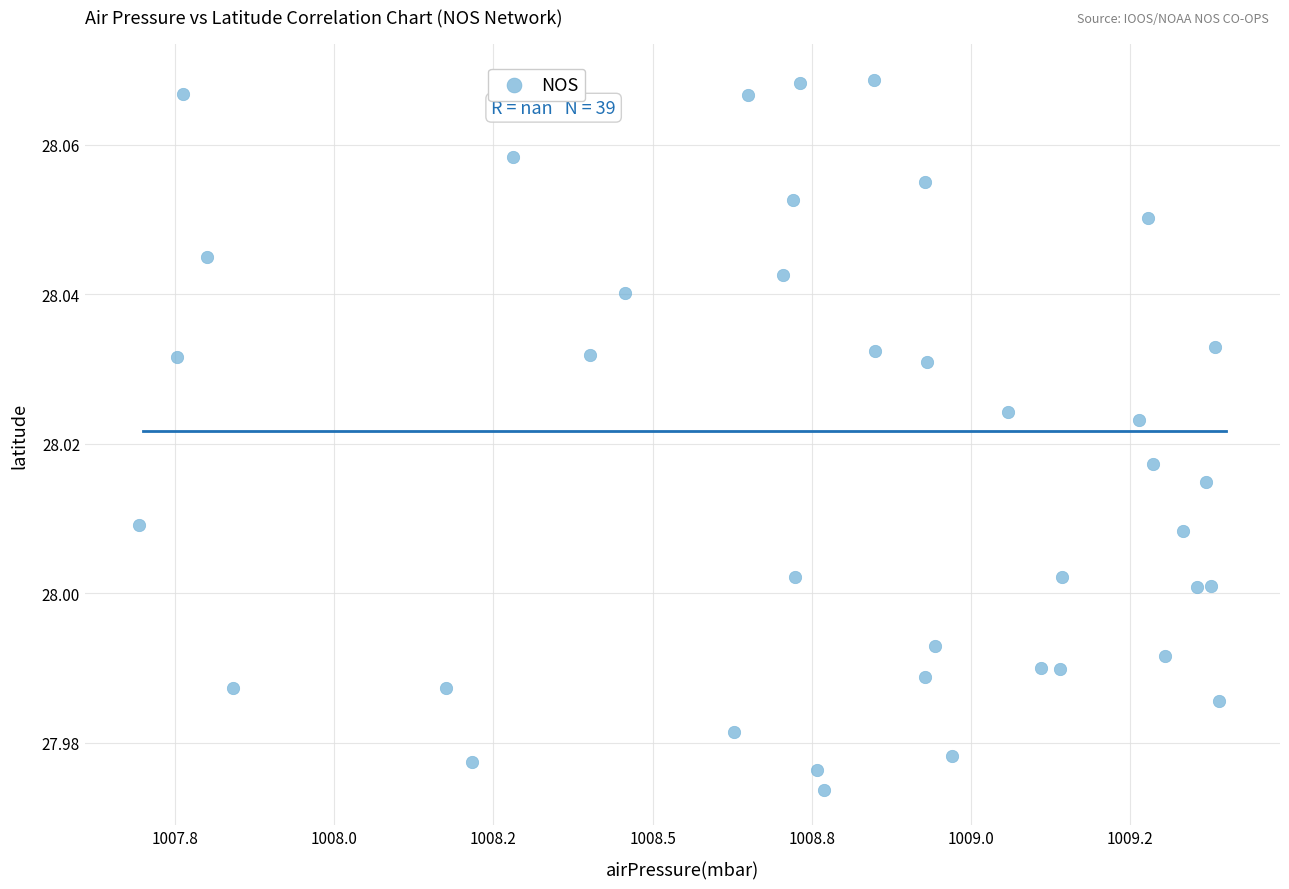

What is the range of X values (max minus min)?

1.7